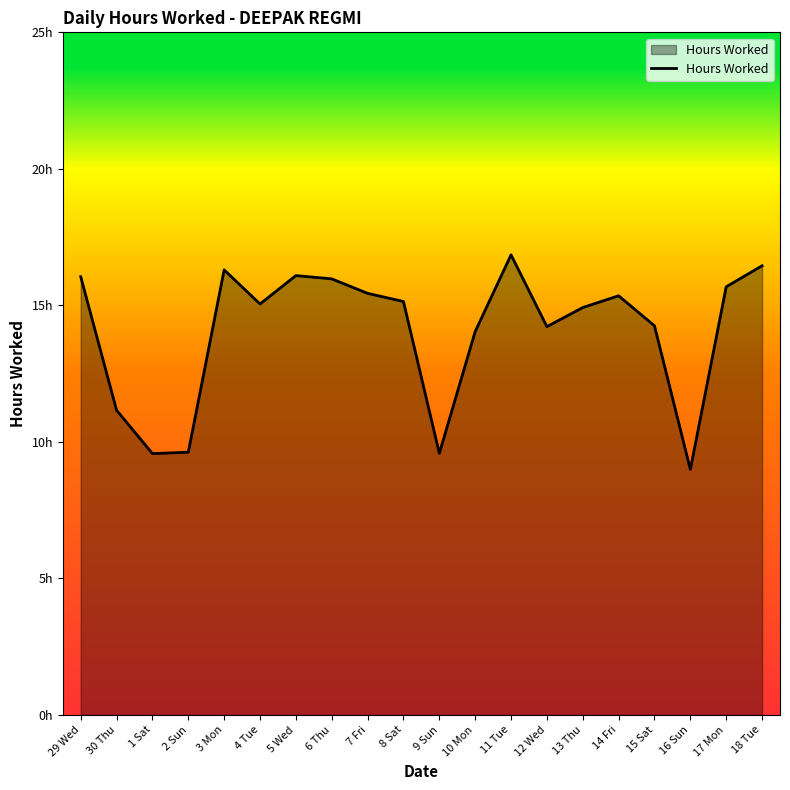

Does the chart display data point markers on the line(s)?

No